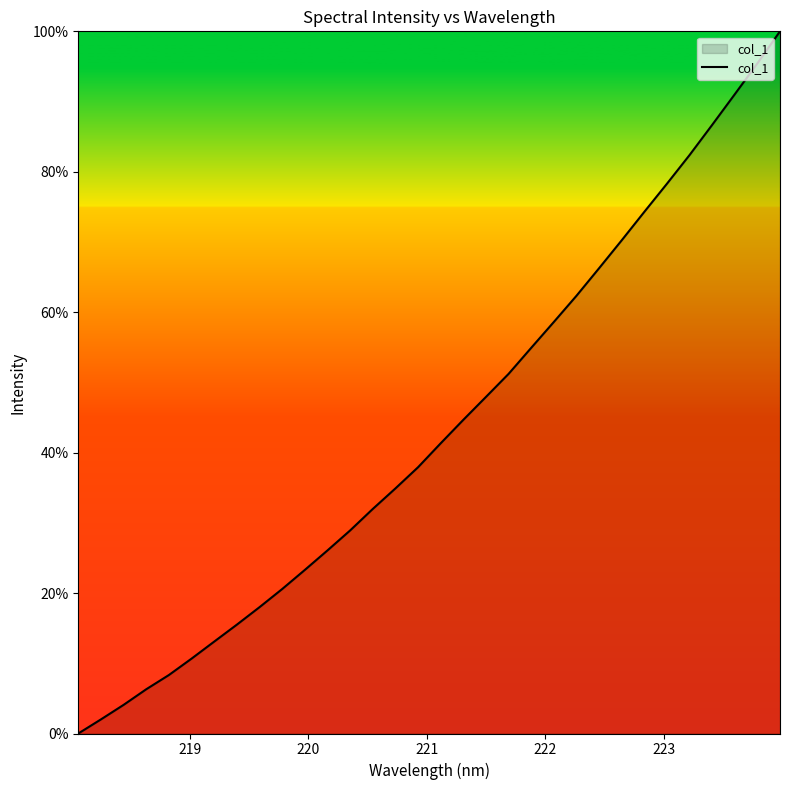

What is the difference between the maximum and minimum values?

100.0